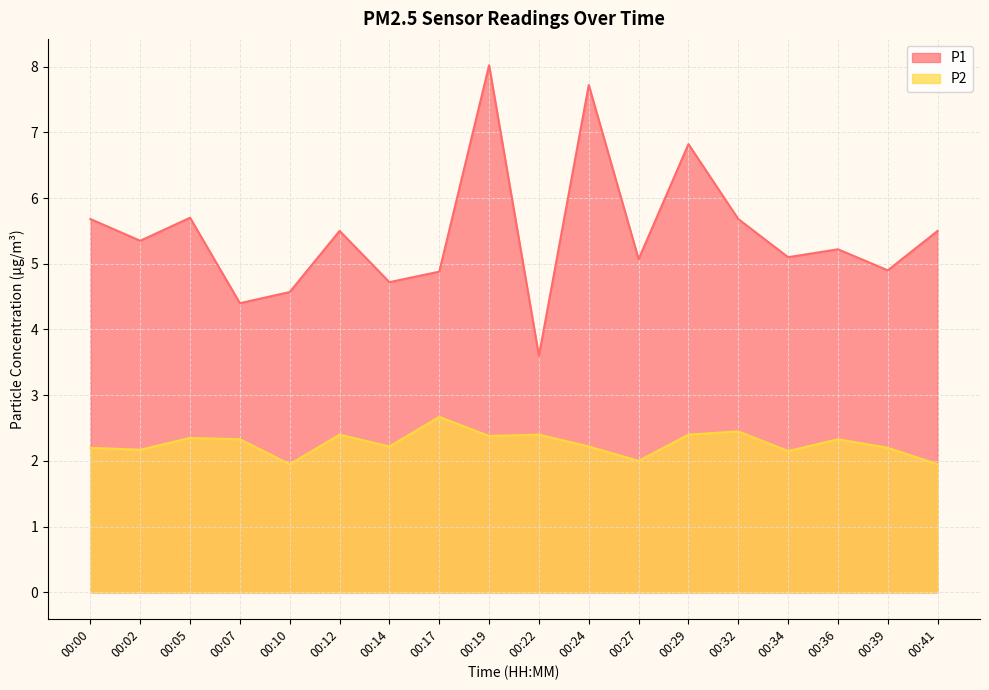

Reading left to right, transcribe all the data shown in this chart.

P1: 5.7	5.3	5.7	4.4	4.6	5.5	4.7	4.9	8.0	3.6	7.7	5.1	6.8	5.7	5.1	5.2	4.9	5.5
P2: 2.2	2.2	2.4	2.3	1.9	2.4	2.2	2.7	2.4	2.4	2.2	2.0	2.4	2.5	2.1	2.3	2.2	1.9